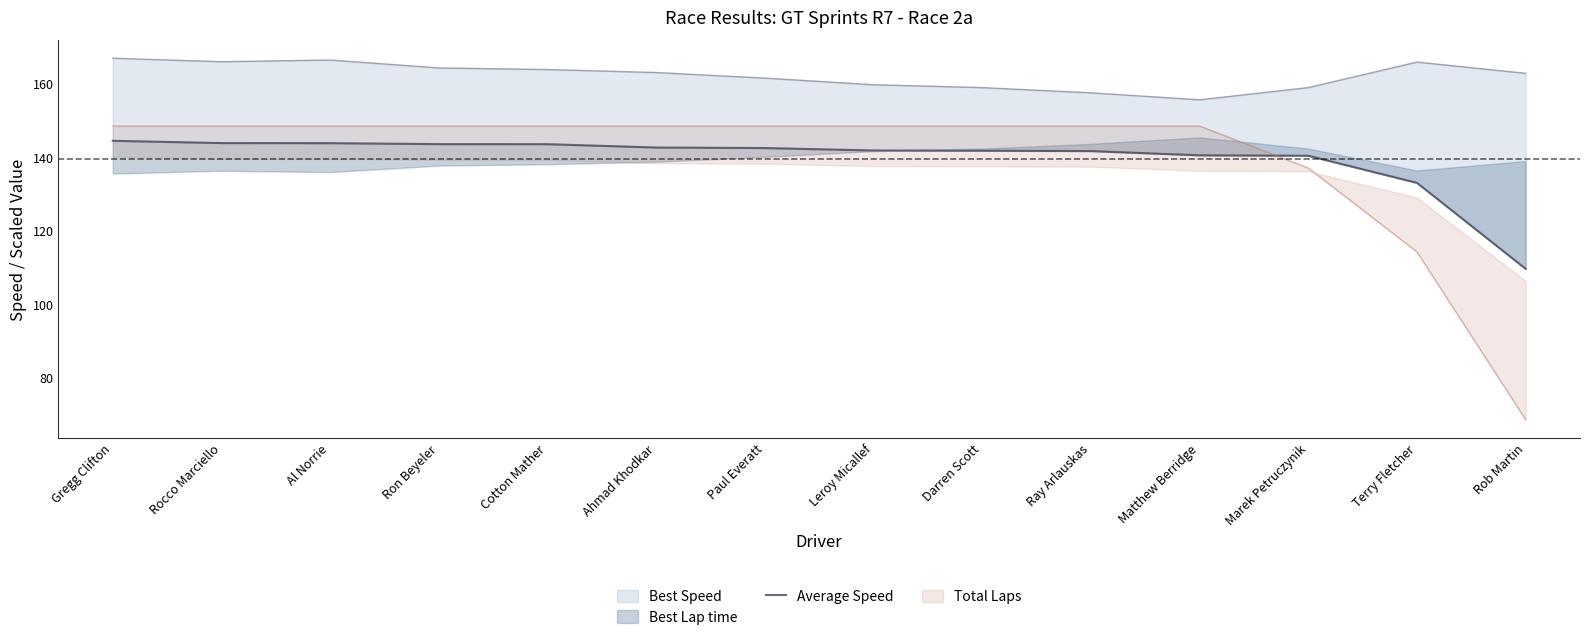

True or false: there are more than 0 points higher than both neighbors.

False